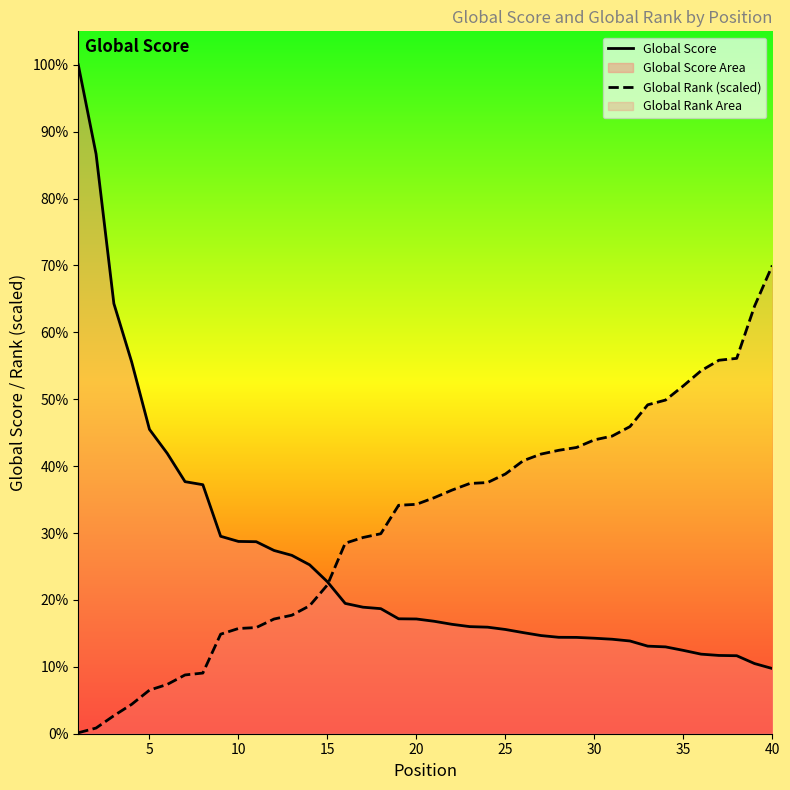

Does the chart display data point markers on the line(s)?

No